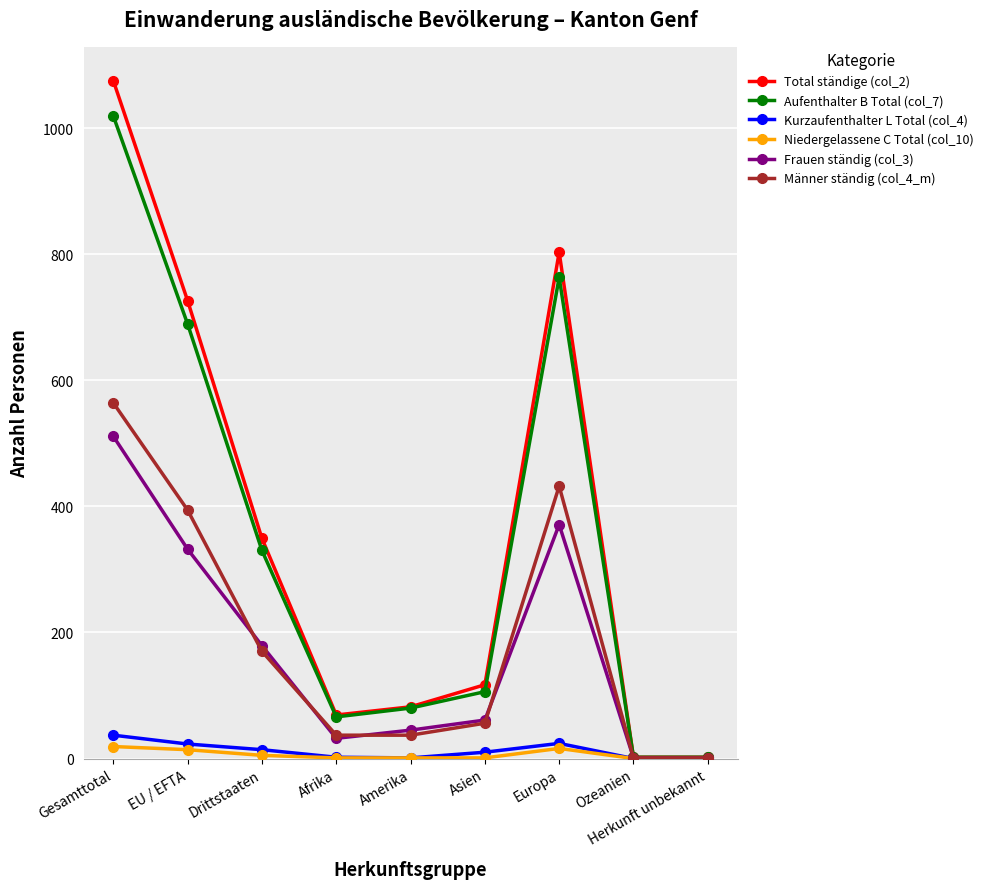

What are all the series names shown in the legend?

Total ständige (col_2), Aufenthalter B Total (col_7), Kurzaufenthalter L Total (col_4), Niedergelassene C Total (col_10), Frauen ständig (col_3), Männer ständig (col_4_m)